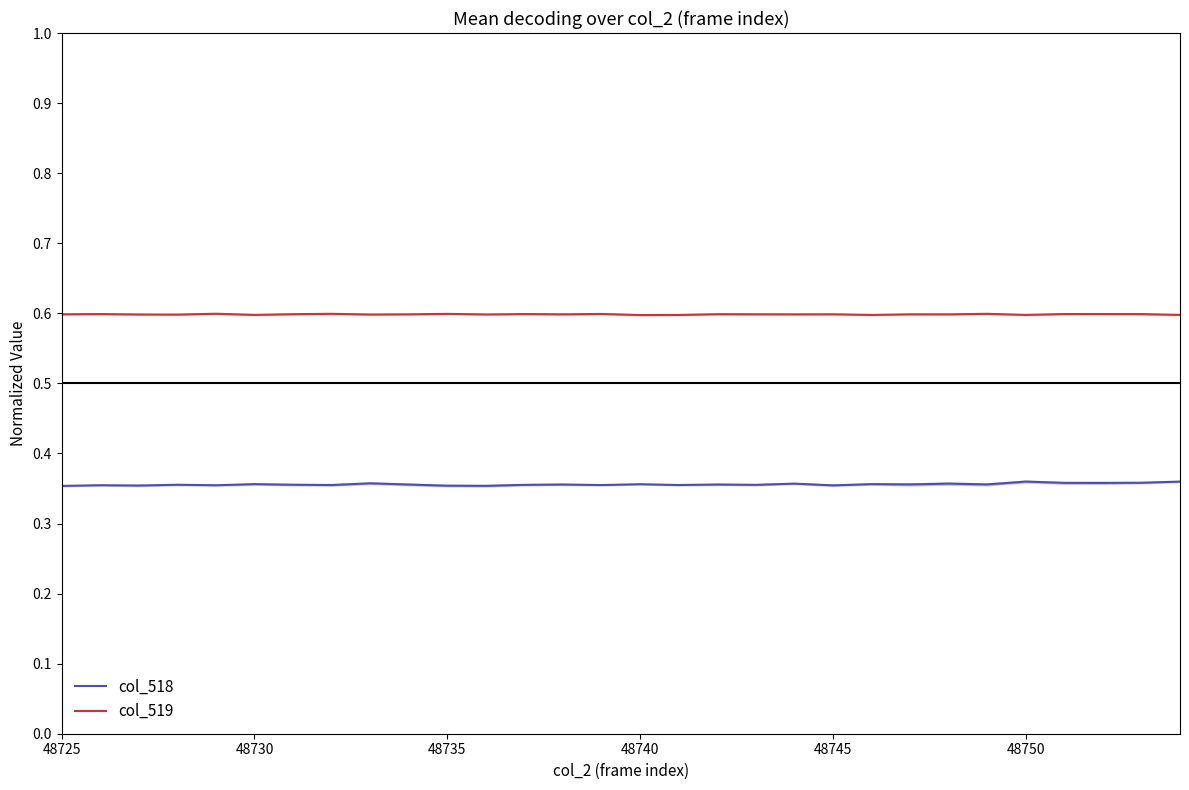

True or false: col_519 and col_518 intersect in this chart.

False